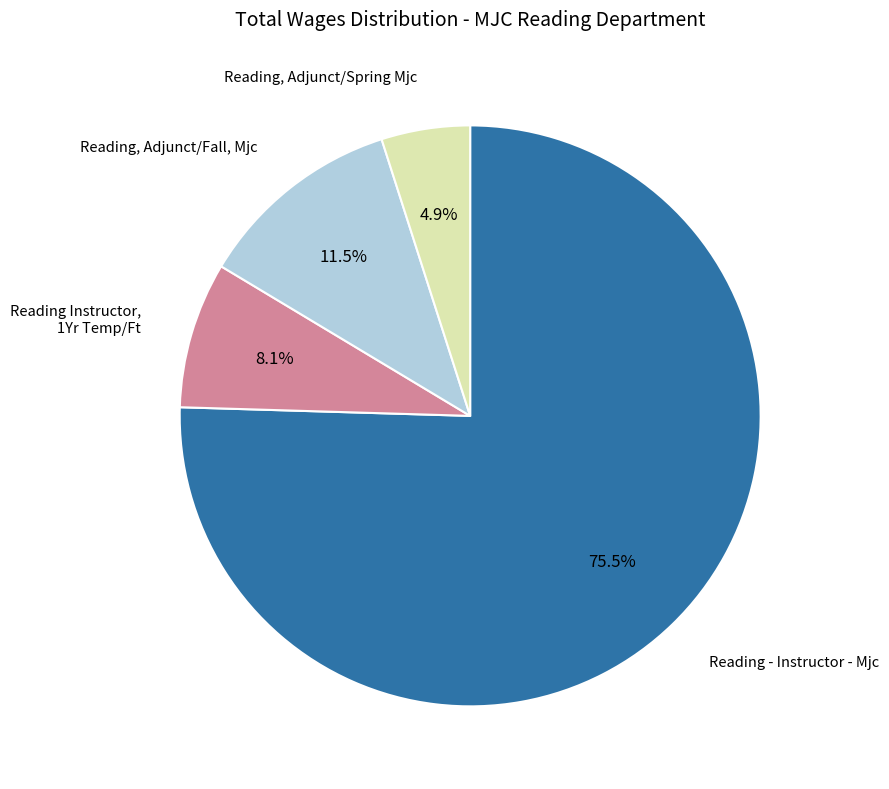

Is there a majority slice in this chart?

Yes